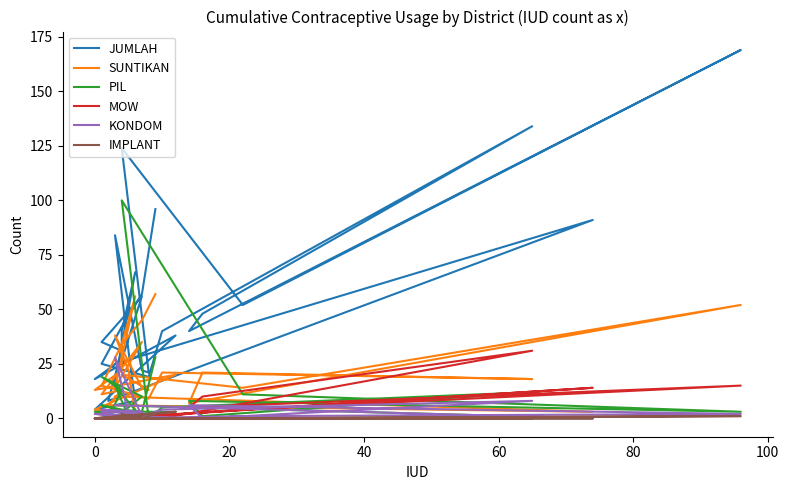

What is the label of the 6th point from the left?

80